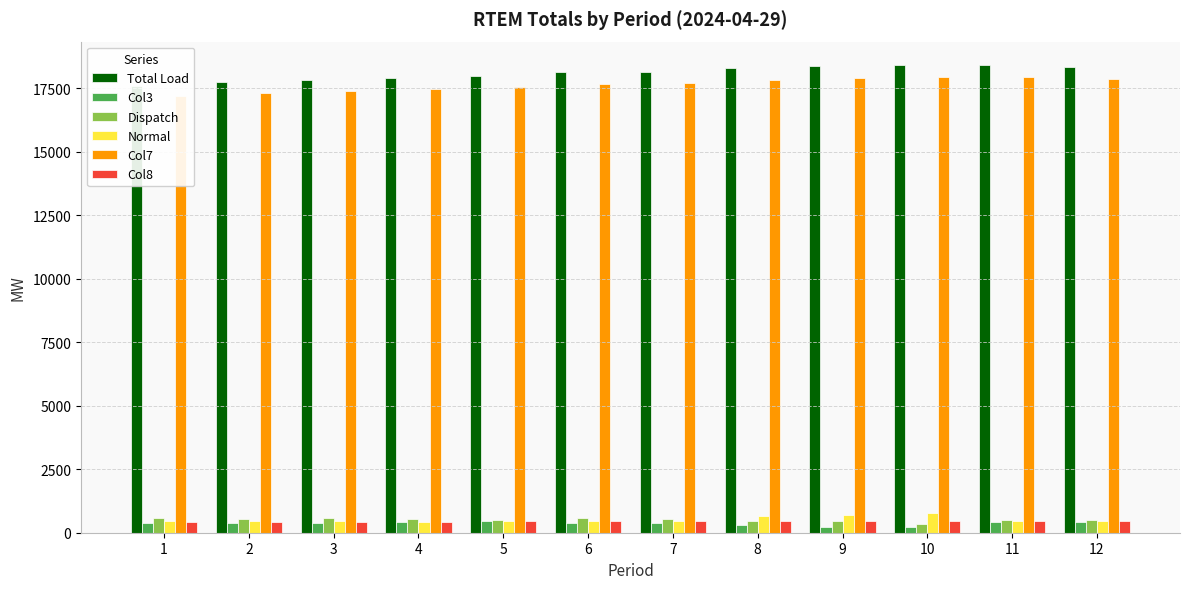

What are all the series names shown in the legend?

Total Load, Col3, Dispatch, Normal, Col7, Col8